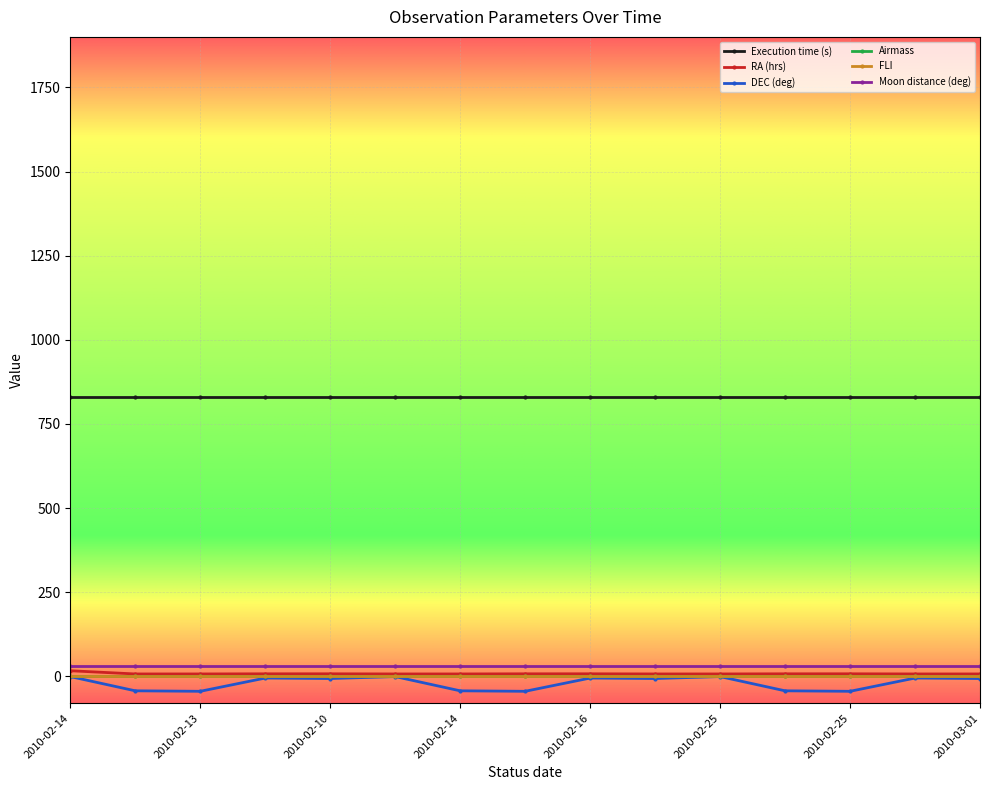

What are all the series names shown in the legend?

Execution time (s), RA (hrs), DEC (deg), Airmass, FLI, Moon distance (deg)